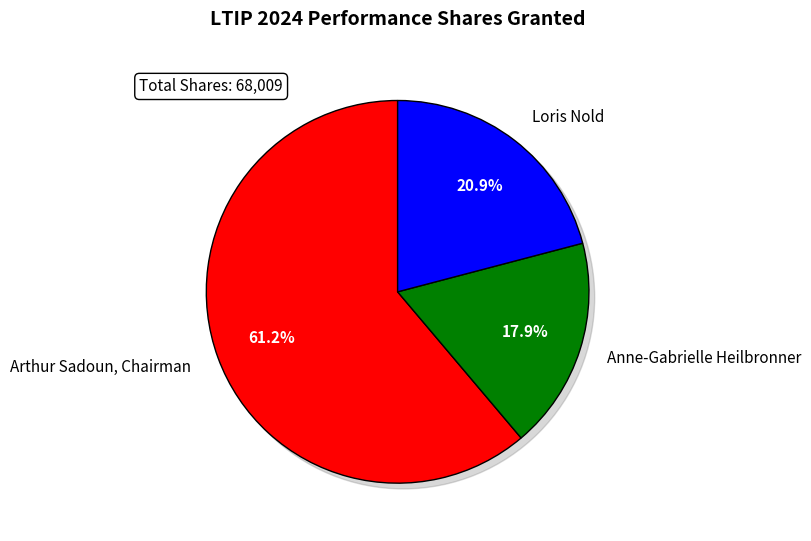

Which slice is the smallest?

Anne-Gabrielle Heilbronner